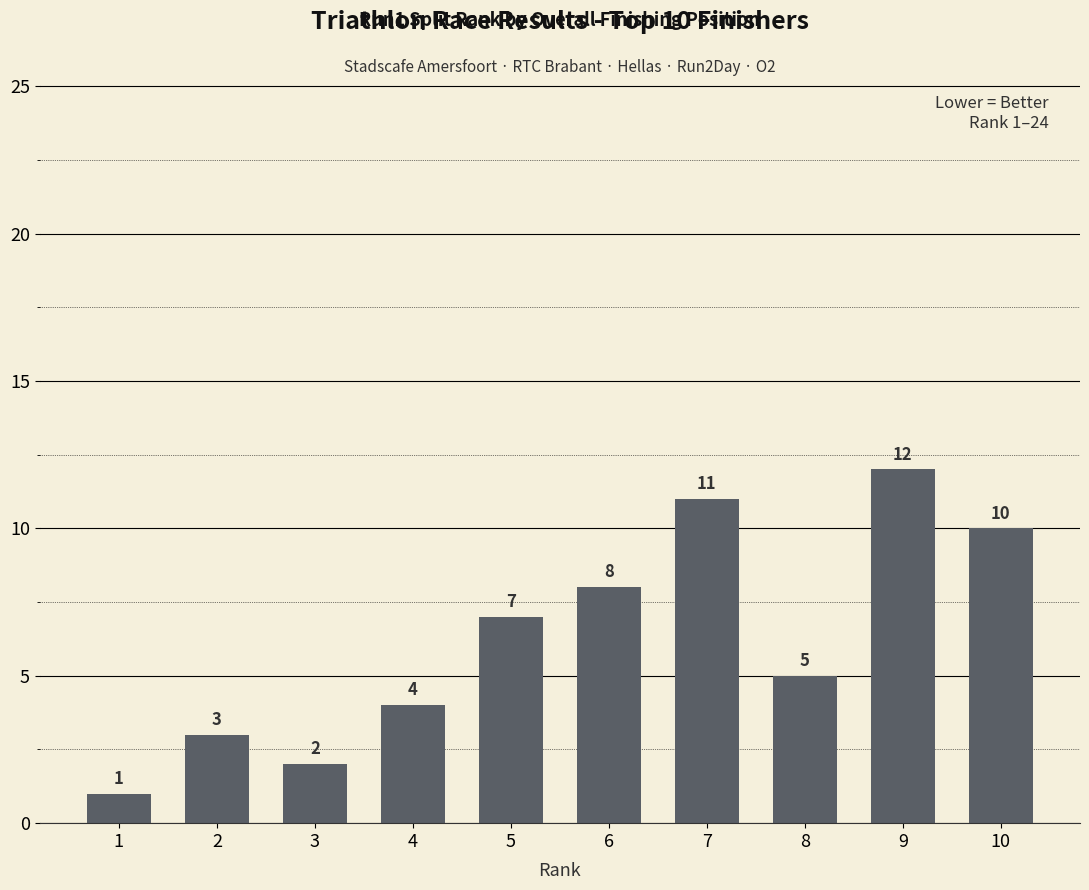

What is the change in value from 4 to 7?

+7